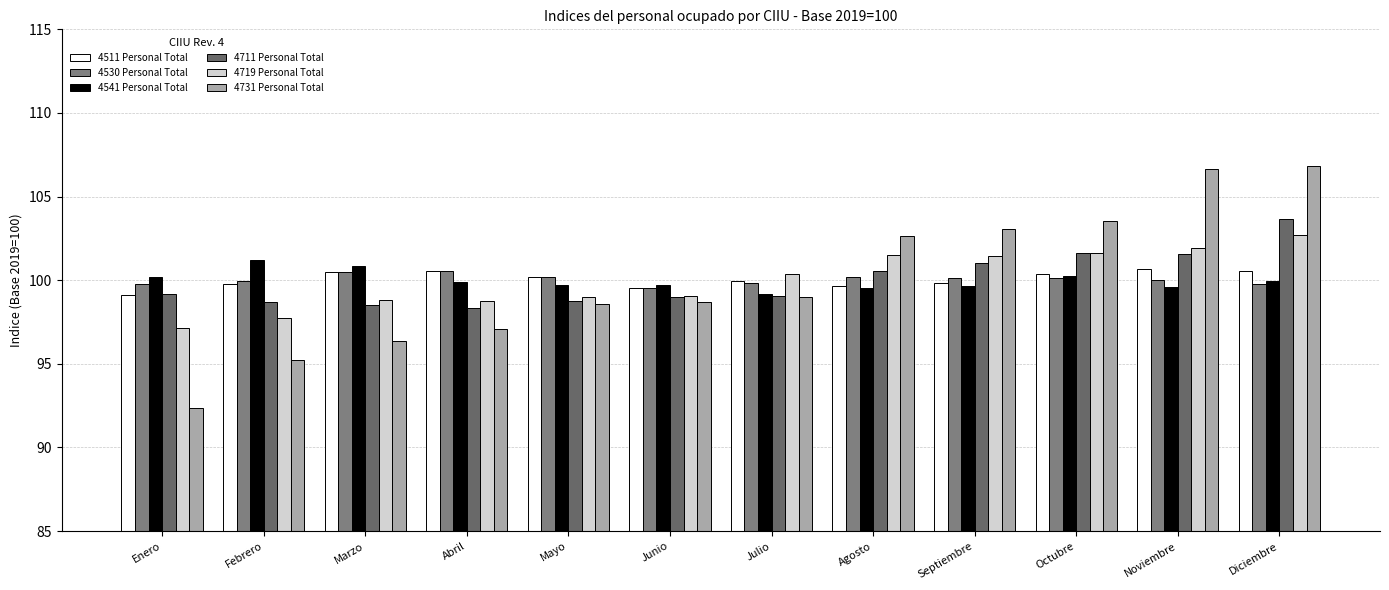

What is the total value across all series at Julio?

597.4